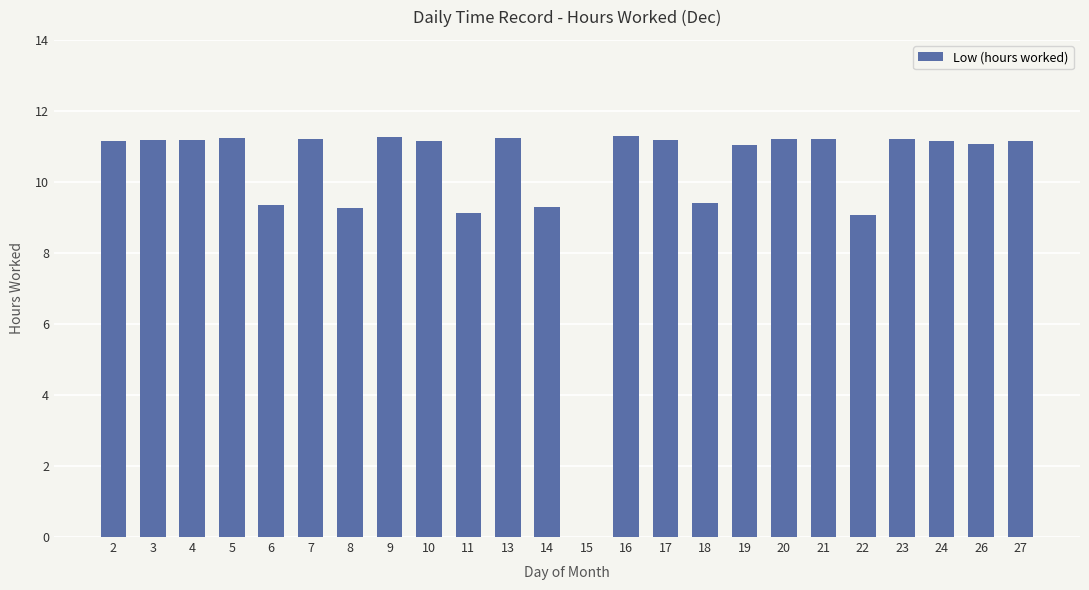

Is it true that the value at 14 is 12.6?

False